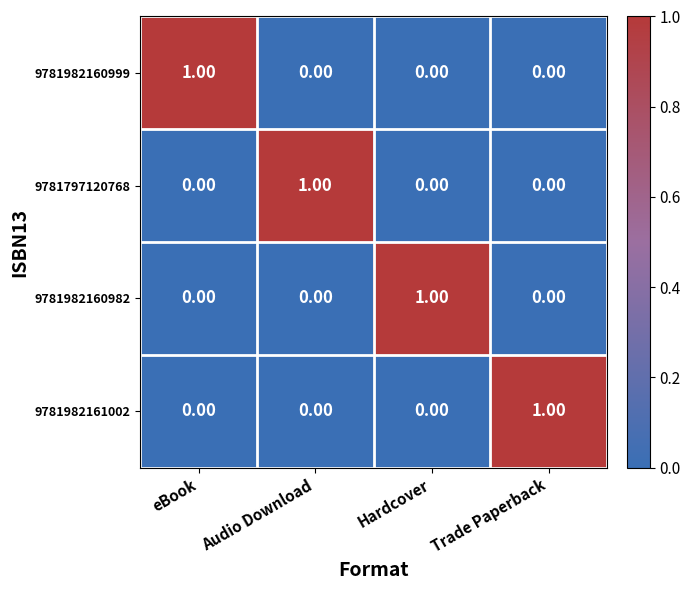

At how many categories does at least one series exceed 0?

4